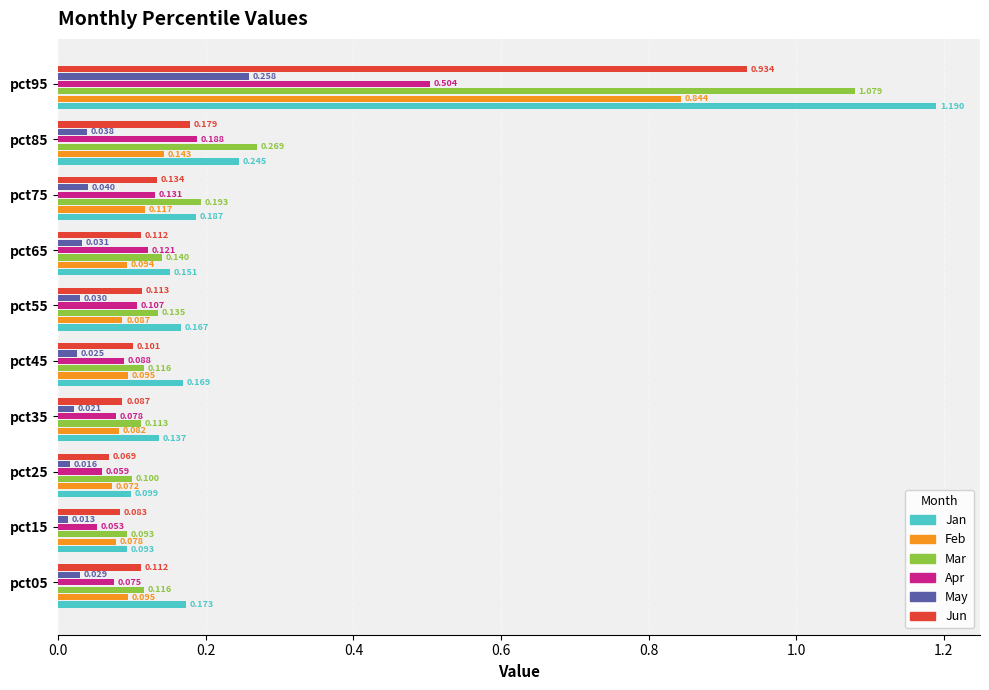

Which series has the largest total across all categories?

Jan